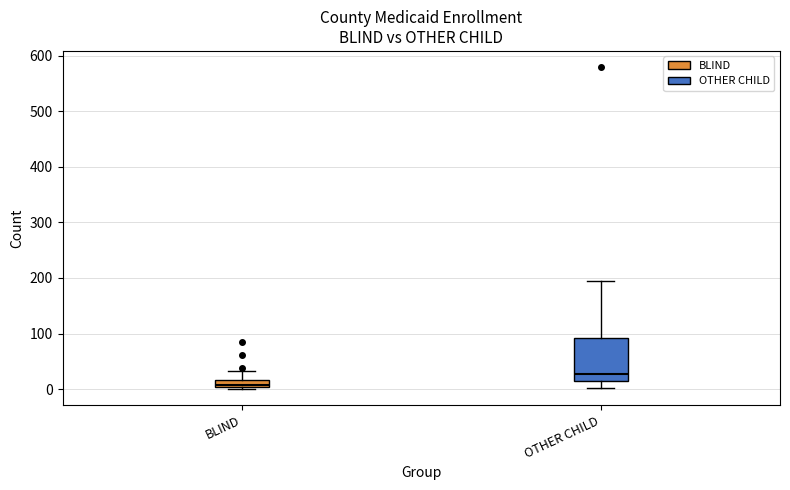

Where does the upper whisker of the box for BLIND end on the y-axis? The values are not printed on the chart, so give them approximately, as read against the axis.

30